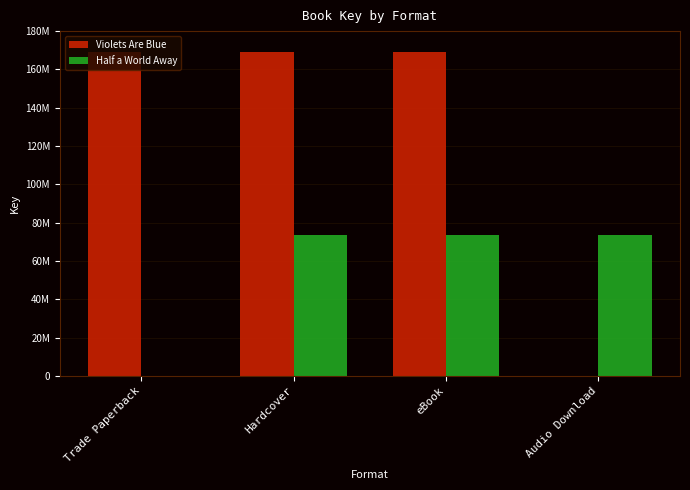

Is it true that Violets Are Blue equals 168873401 at Hardcover?

True